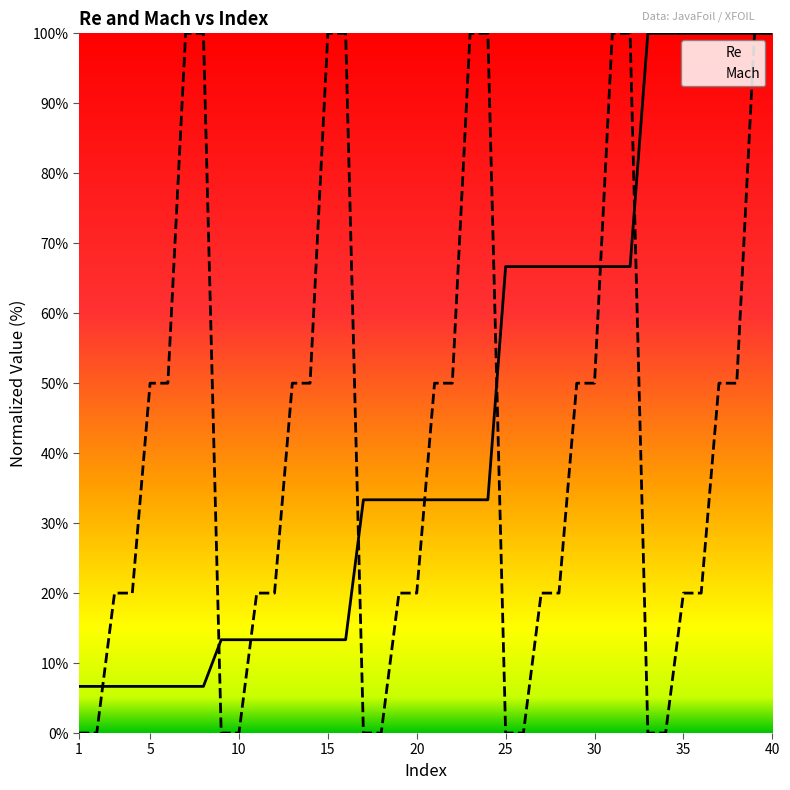

What is the total value across all series at 35?

120.0